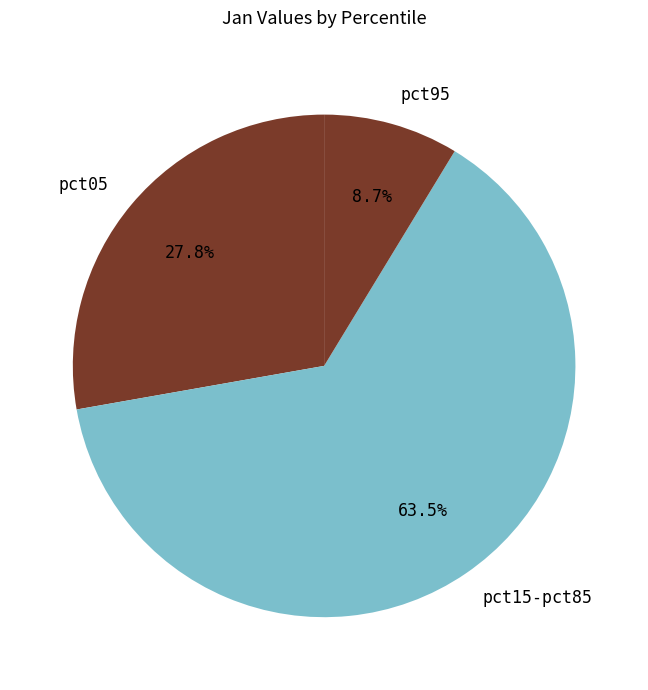

What is the smallest slice in the pie chart?

pct95